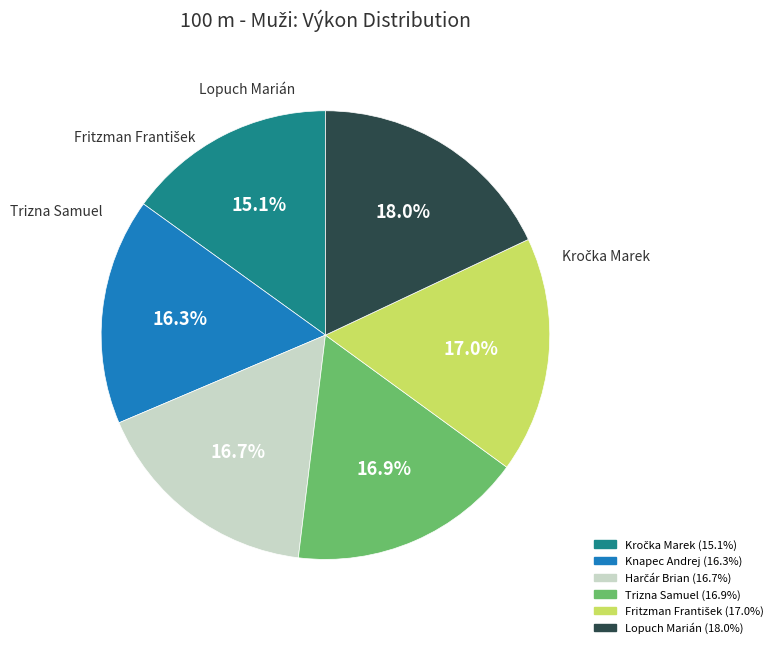

To the nearest percent, what is the difference between the largest and smallest slice percentages?

3%